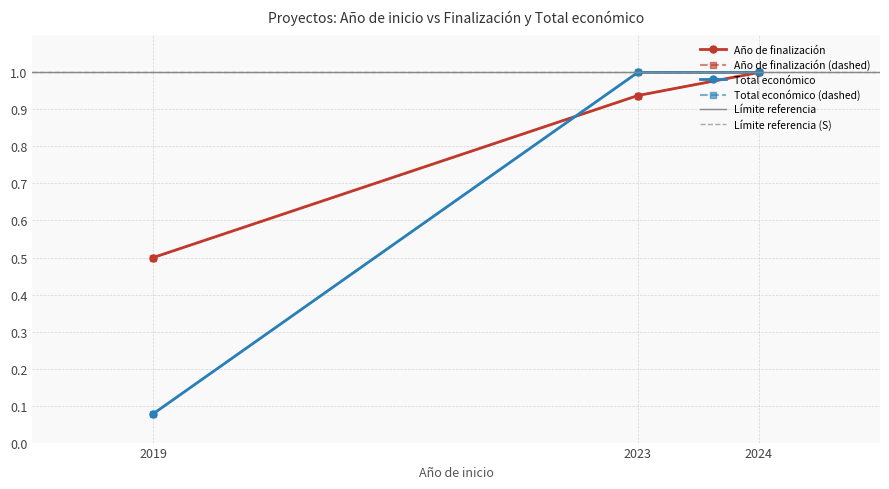

Is it true that Año de finalización equals 0.9 at 2023?

True